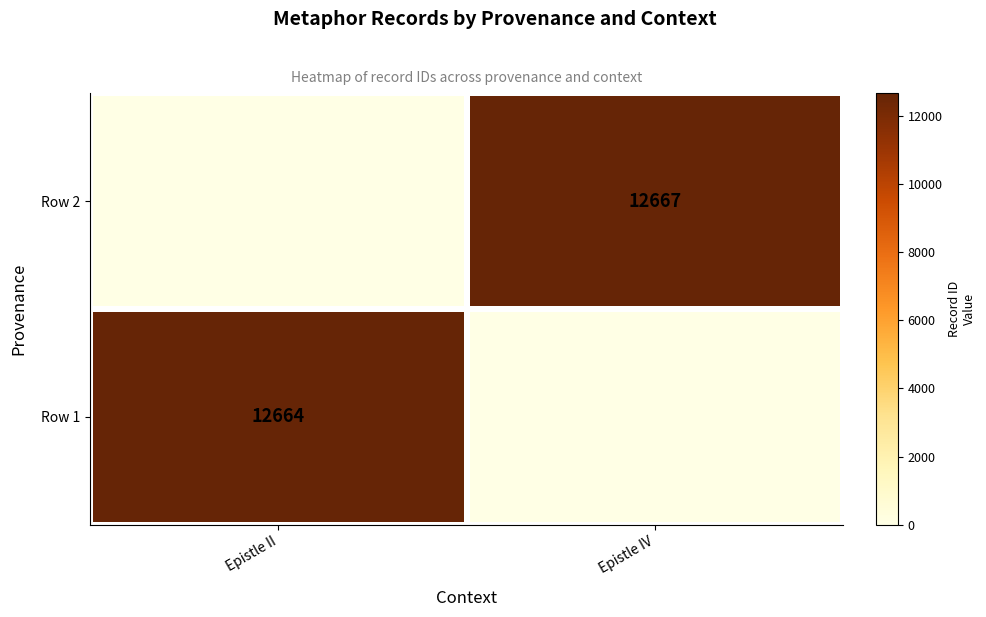

Is it true that Row 2 equals 12667 at Epistle IV?

True